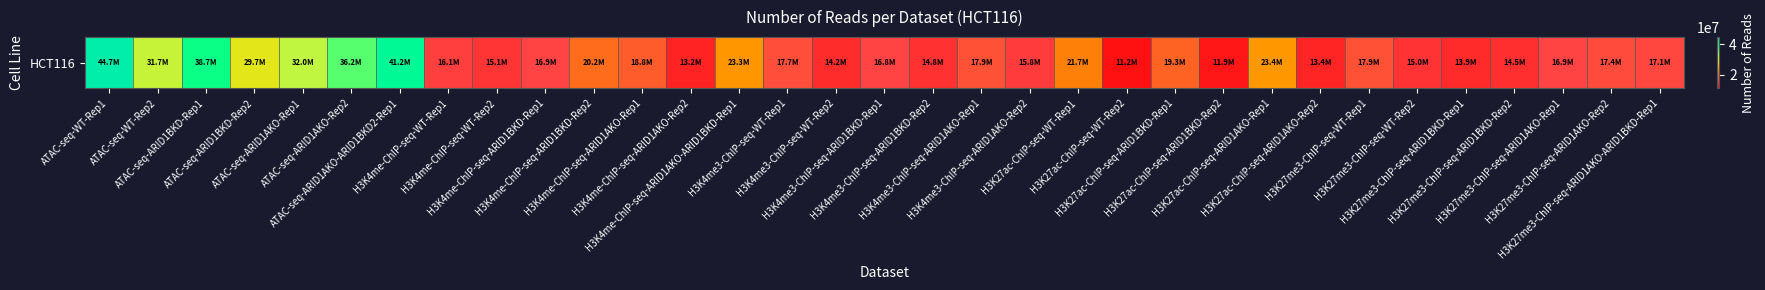

What is the difference between the second highest and minimum values?

30037232